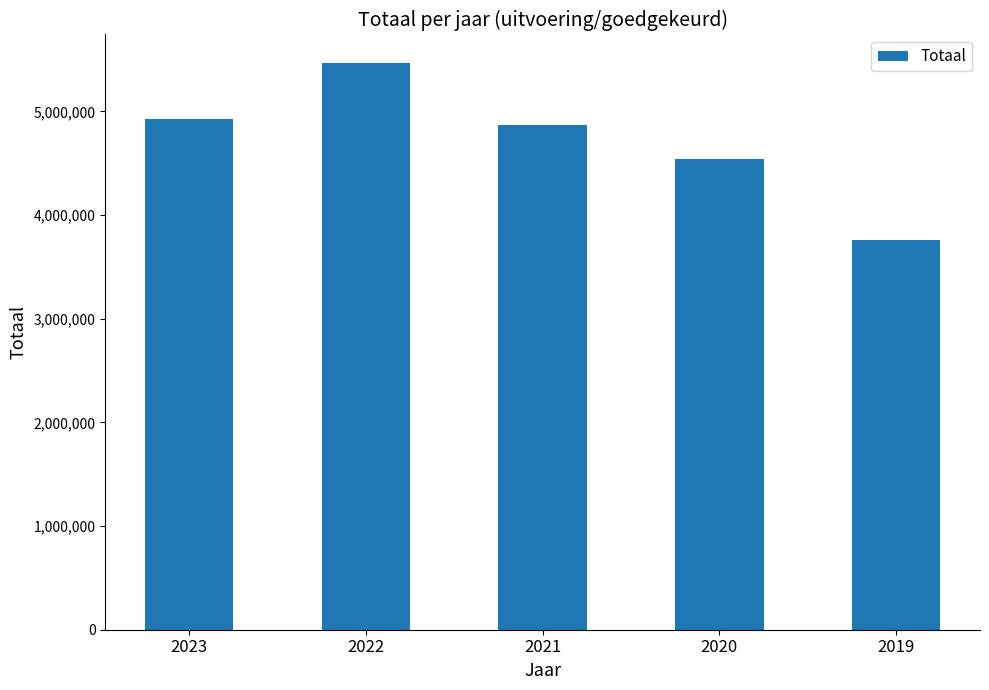

Does the chart contain stacked bars?

No